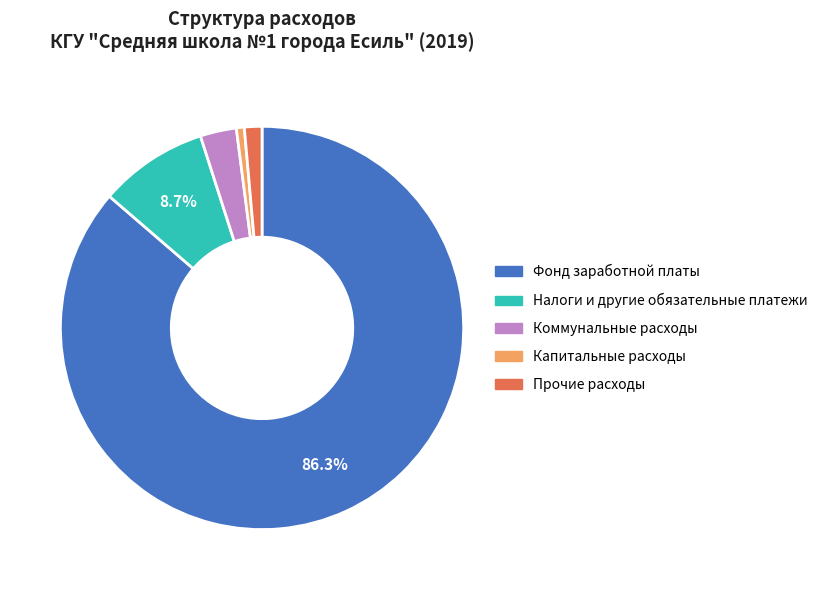

Which category has the biggest portion of the pie?

Фонд заработной платы